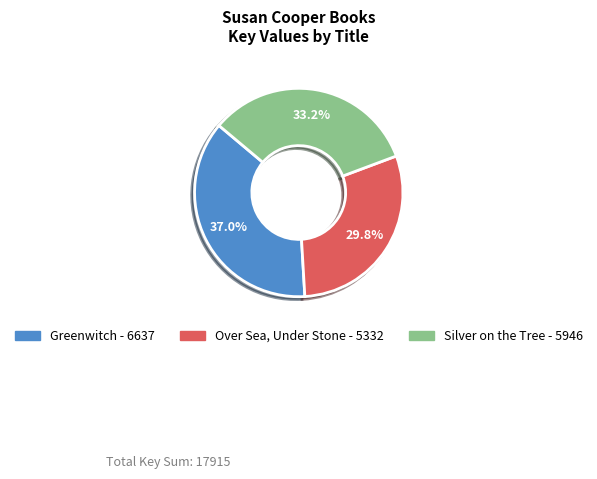

To the nearest percent, what percentage of the pie is Greenwitch?

37%